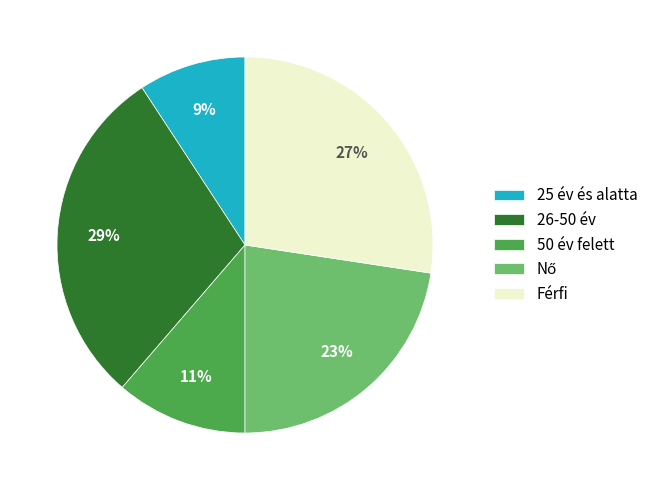

How many segments does this pie chart have?

5